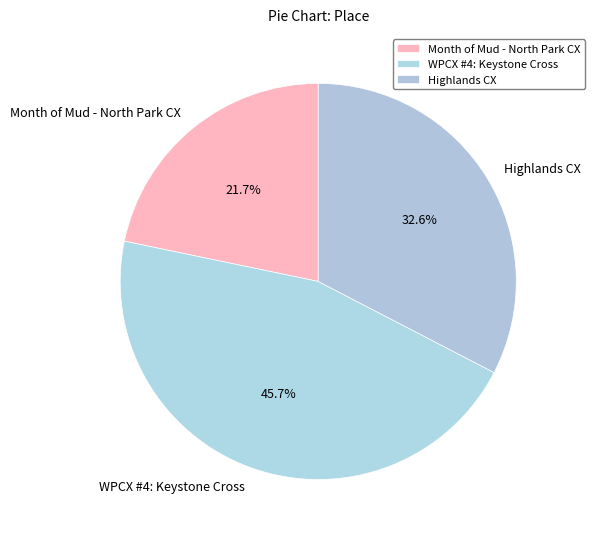

What percentage is the Highlands CX slice, to the nearest percent?

33%